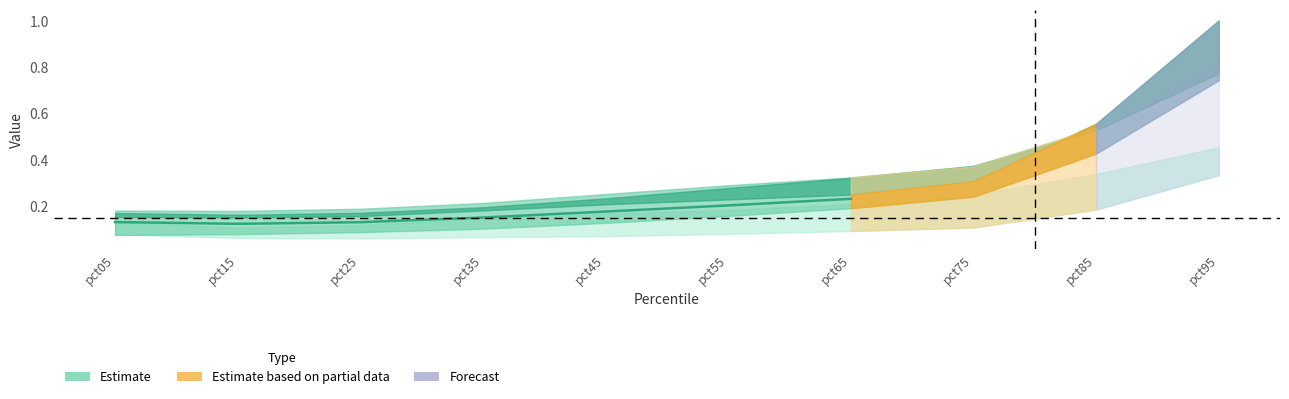

Is it true that the value at pct55 is 0.1?

False